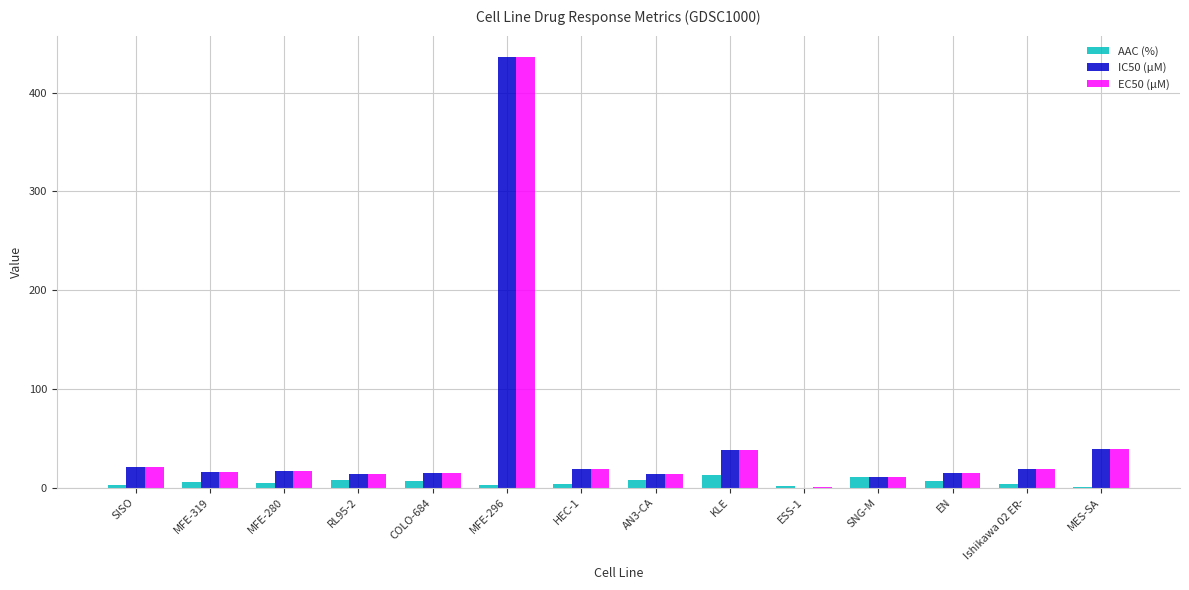

What is the maximum value for IC50 (µM)?

436.0